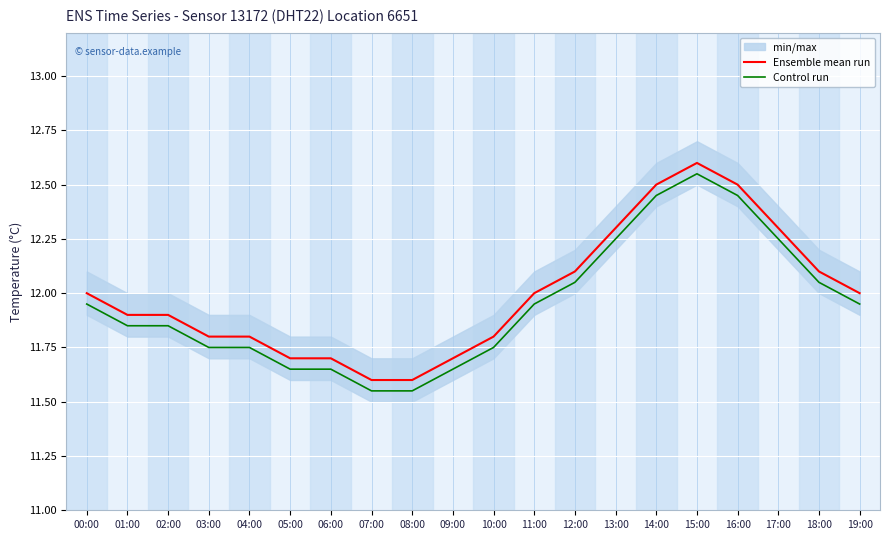

Reading left to right, extract all data points from this chart.

Ensemble mean run: 12.0	11.9	11.9	11.8	11.8	11.7	11.7	11.6	11.6	11.7	11.8	12.0	12.1	12.3	12.5	12.6	12.5	12.3	12.1	12.0
Control run: 11.9	11.8	11.8	11.8	11.8	11.6	11.6	11.5	11.5	11.6	11.8	11.9	12.0	12.2	12.4	12.5	12.4	12.2	12.0	11.9